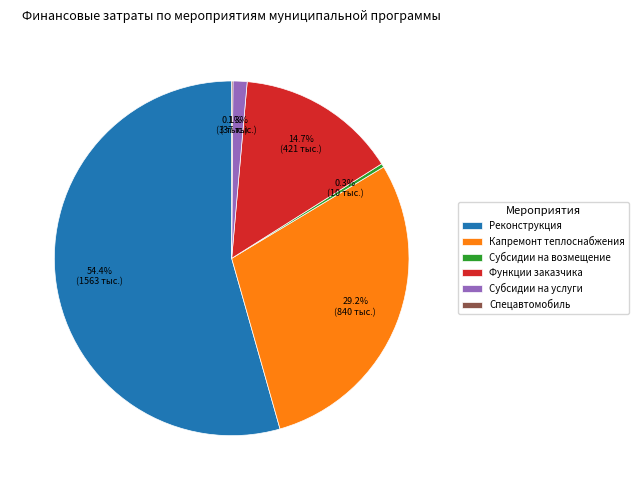

Is there a majority slice in this chart?

Yes